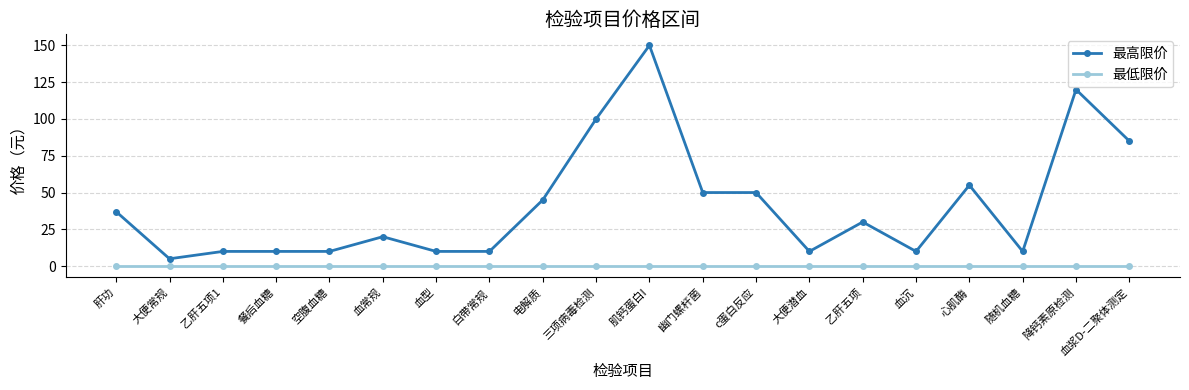

What is the total value across all series at 血沉?

10